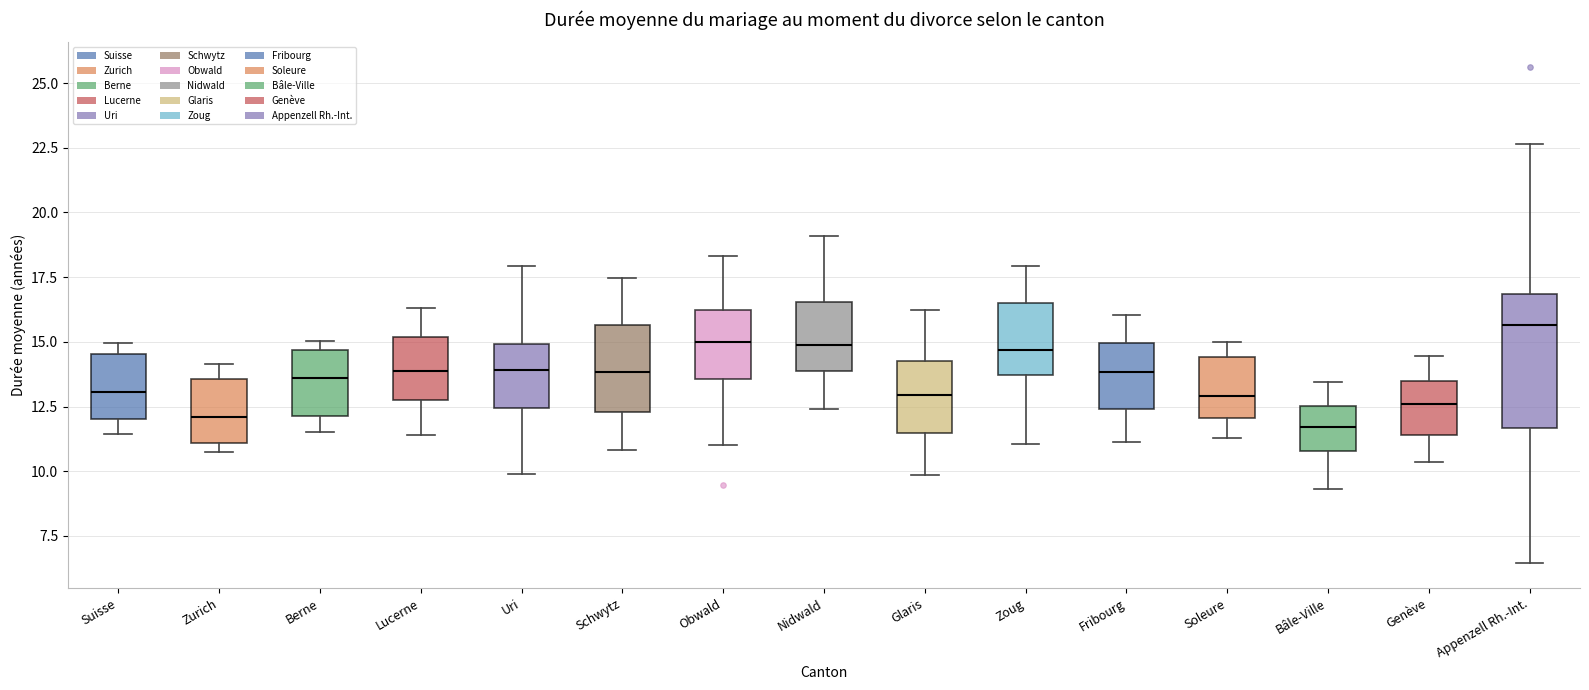

Reading left to right, read every box against the y-axis: the position of its median line, the range the box covers, and the ends of its whiskers. The values are not printed on the chart, so give them approximately, as read against the axis.

Suisse: median 13.0, box 12.0 to 14.5, whiskers 11.5 to 15.0
Zurich: median 12.0, box 11.0 to 13.5, whiskers 10.5 to 14.0
Berne: median 13.5, box 12.0 to 14.5, whiskers 11.5 to 15.0
Lucerne: median 14.0, box 12.5 to 15.0, whiskers 11.5 to 16.5
Uri: median 14.0, box 12.5 to 15.0, whiskers 10.0 to 18.0
Schwytz: median 14.0, box 12.5 to 15.5, whiskers 11.0 to 17.5
Obwald: median 15.0, box 13.5 to 16.0, whiskers 11.0 to 18.5
Nidwald: median 15.0, box 14.0 to 16.5, whiskers 12.5 to 19.0
Glaris: median 13.0, box 11.5 to 14.0, whiskers 10.0 to 16.0
Zoug: median 14.5, box 13.5 to 16.5, whiskers 11.0 to 18.0
Fribourg: median 14.0, box 12.5 to 15.0, whiskers 11.0 to 16.0
Soleure: median 13.0, box 12.0 to 14.5, whiskers 11.5 to 15.0
Bâle-Ville: median 11.5, box 11.0 to 12.5, whiskers 9.5 to 13.5
Genève: median 12.5, box 11.5 to 13.5, whiskers 10.5 to 14.5
Appenzell Rh.-Int.: median 15.5, box 11.5 to 17.0, whiskers 6.5 to 22.5